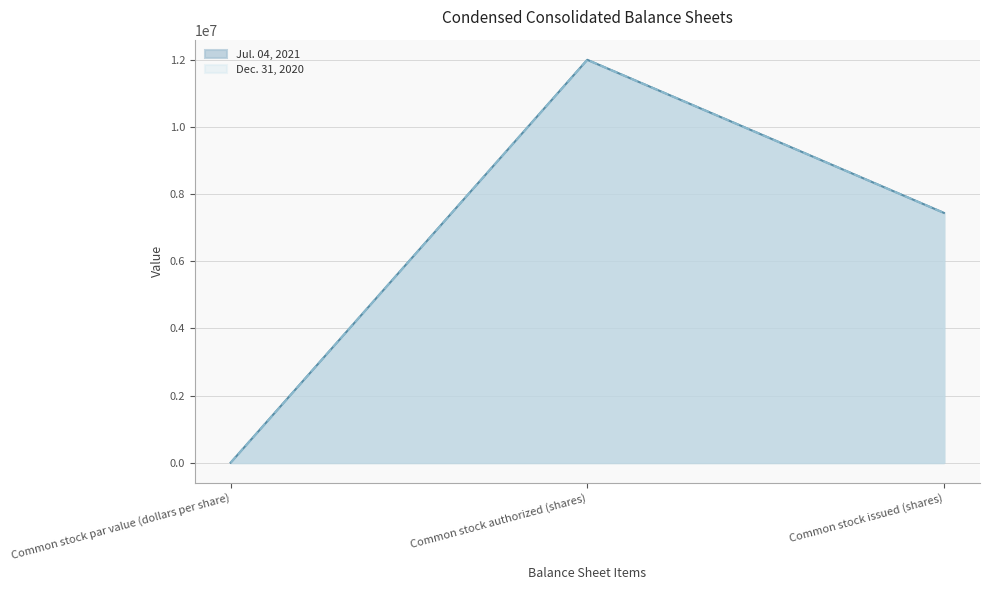

Between Common stock authorized (shares) and Common stock issued (shares), which series saw the biggest shift?

Jul. 04, 2021